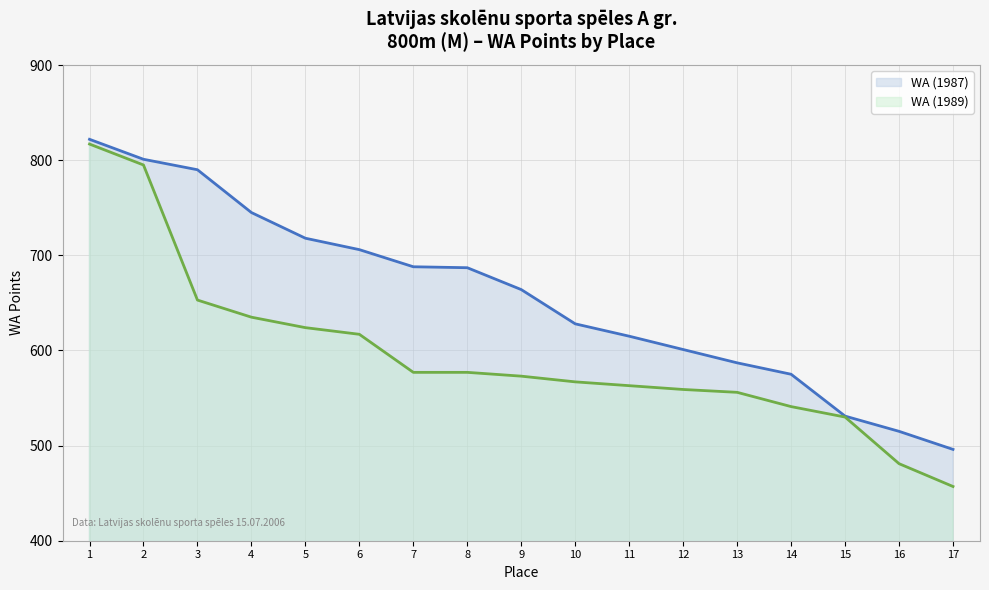

Reading left to right, list all the values displayed in this chart.

WA (1987): 822	801	790	745	718	706	688	687	664	628	615	601	587	575	531	515	496
WA (1989): 817	795	653	635	624	617	577	577	573	567	563	559	556	541	530	481	457